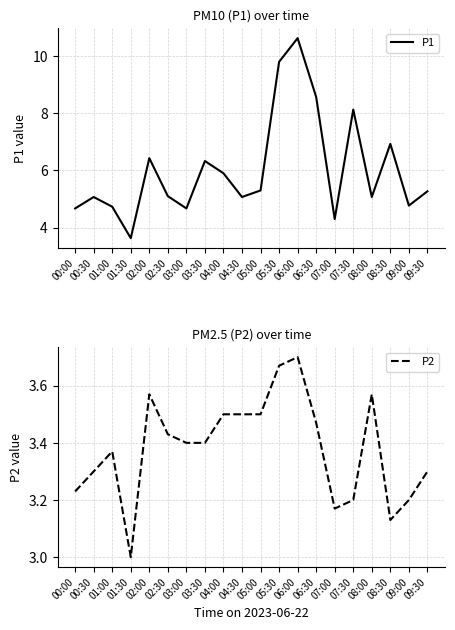

What is the label of the 1st point from the left?

00:00